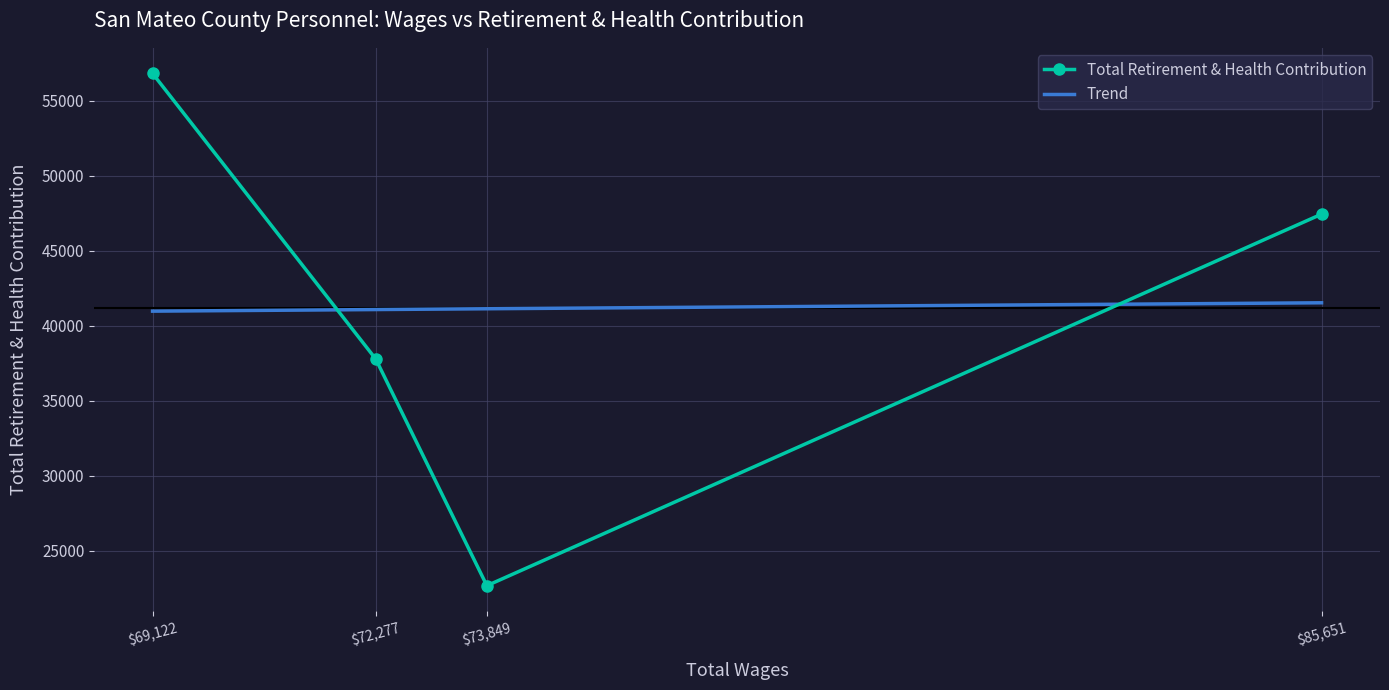

Which series has the largest total across all categories?

Trend